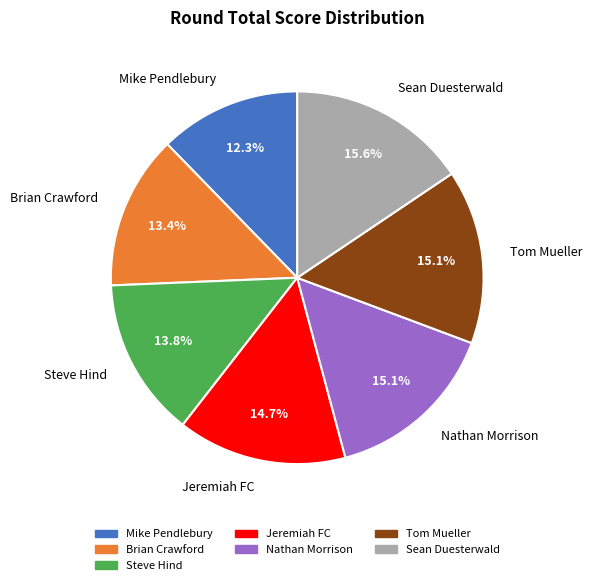

How many segments does this pie chart have?

7